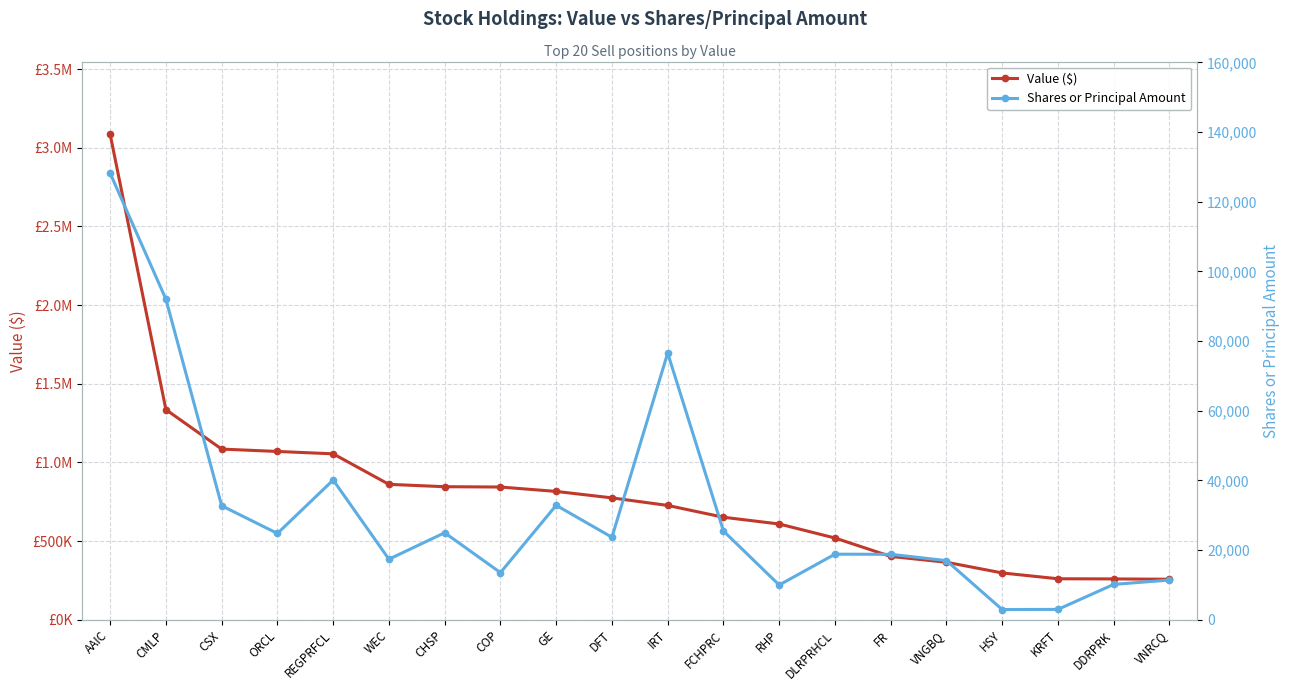

How many data points in Value ($) are less than 775000?

10